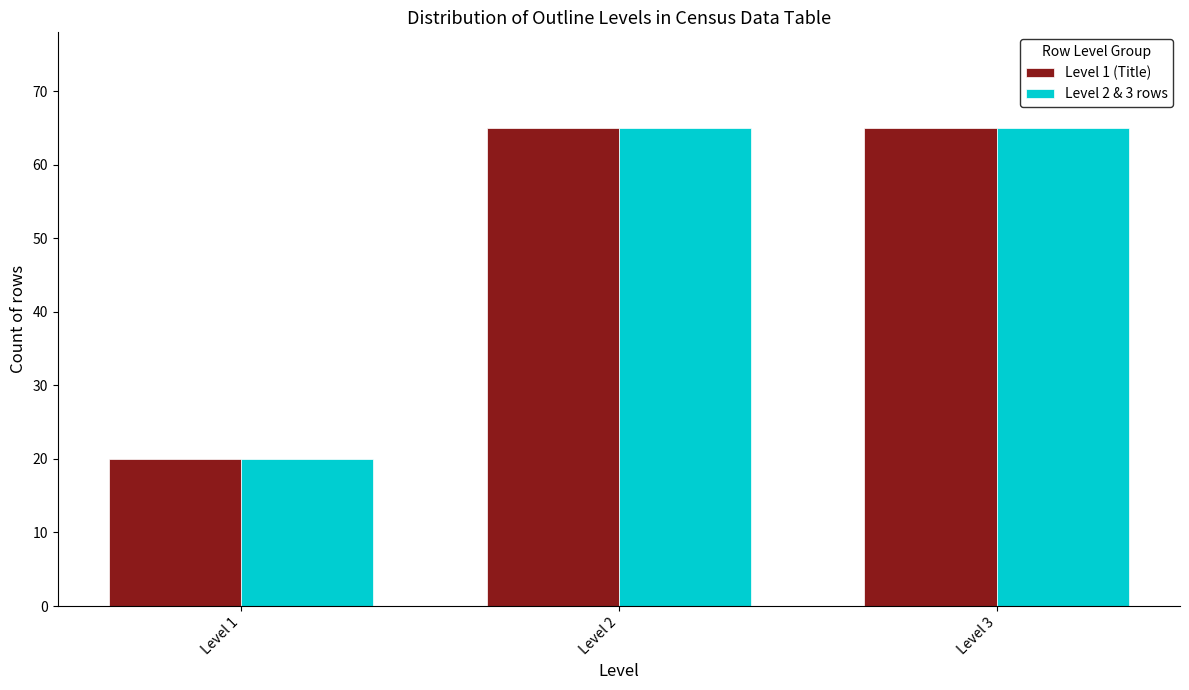

Reading right to left, what are all the values shown in this chart?

Level 1 (Title): Level 3=65	Level 2=65	Level 1=20
Level 2 & 3 rows: Level 3=65	Level 2=65	Level 1=20